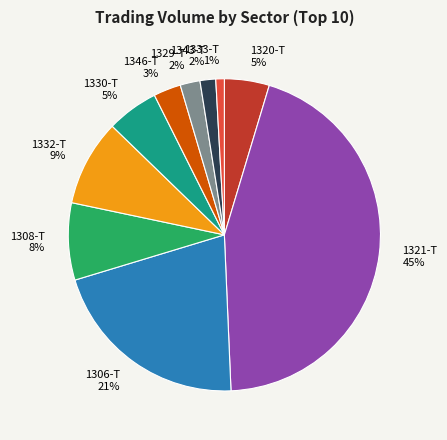

Is 1333-T the majority of the pie?

No